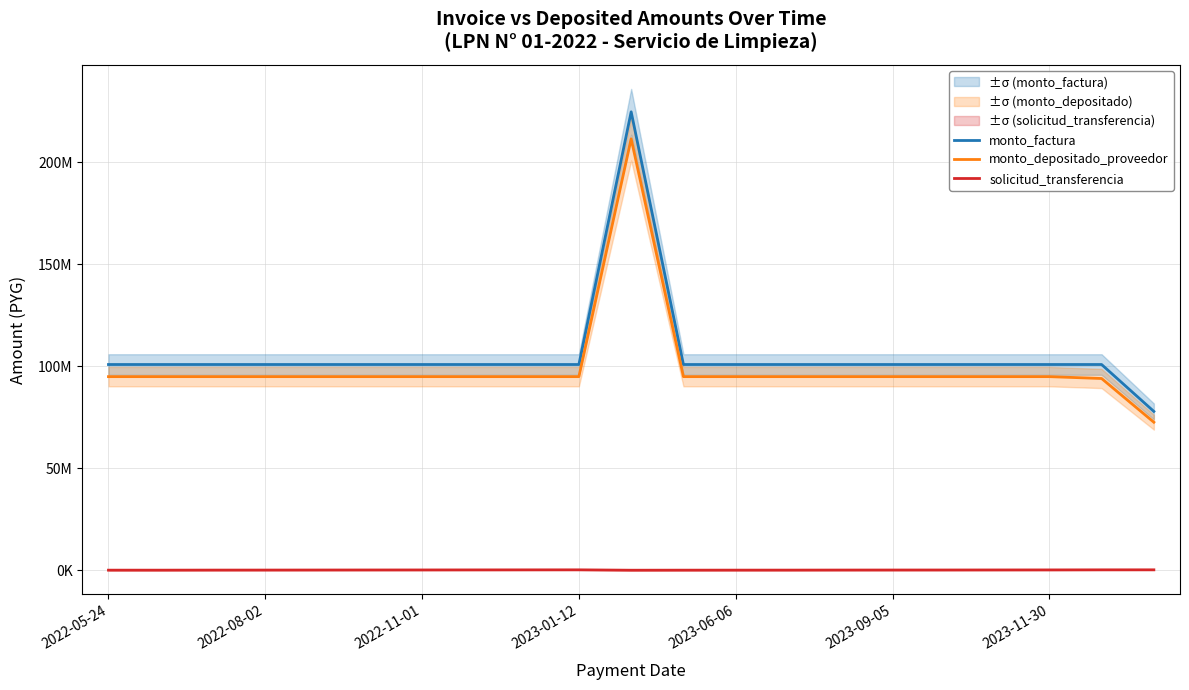

The monto_factura series shows 100800000 at 2022-11-01. True or false?

True